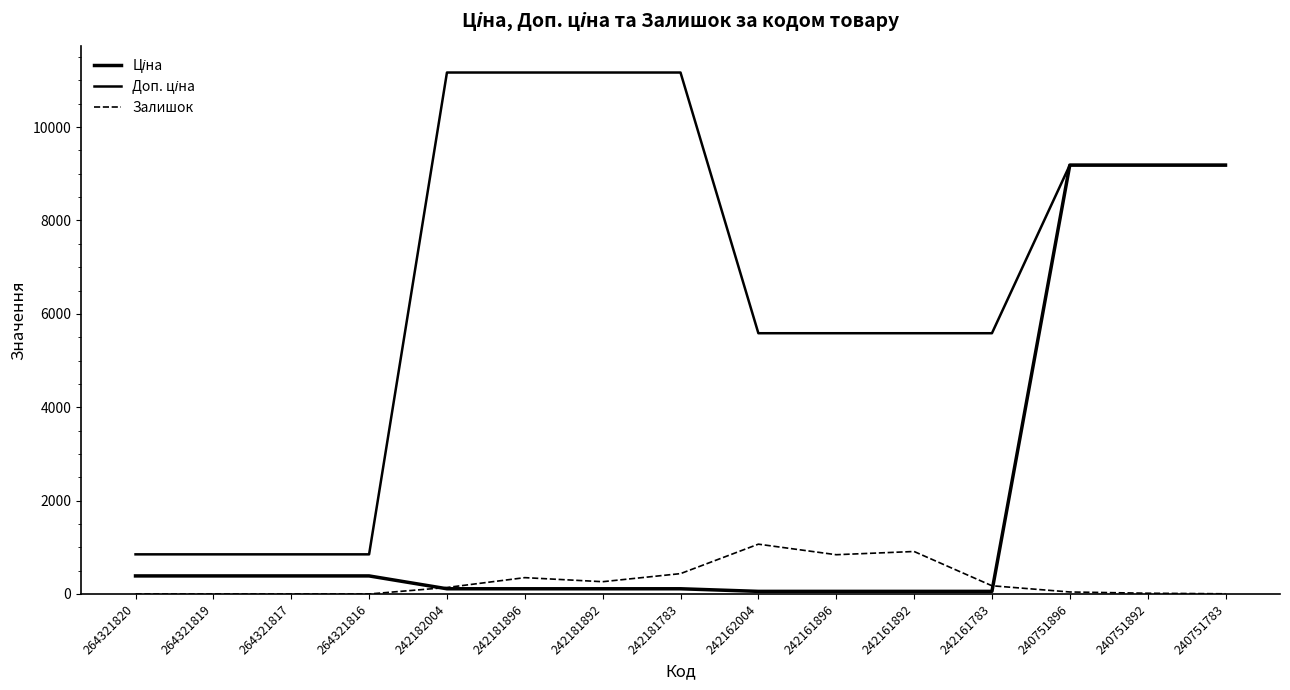

Does the chart display data point markers on the line(s)?

No